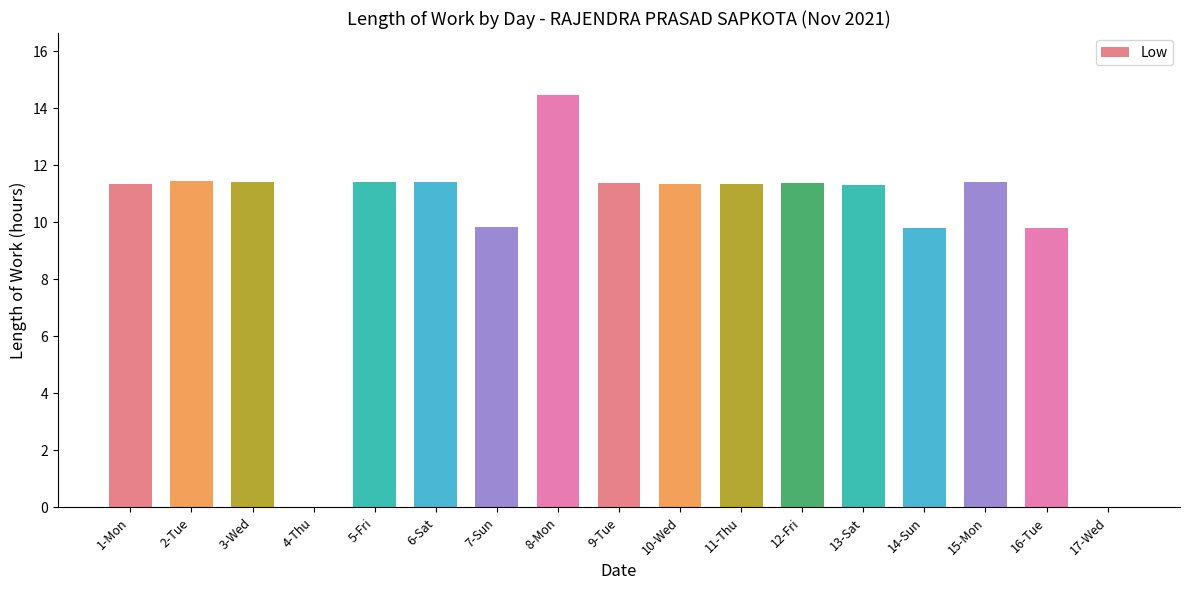

What is the sum of all values?

169.2